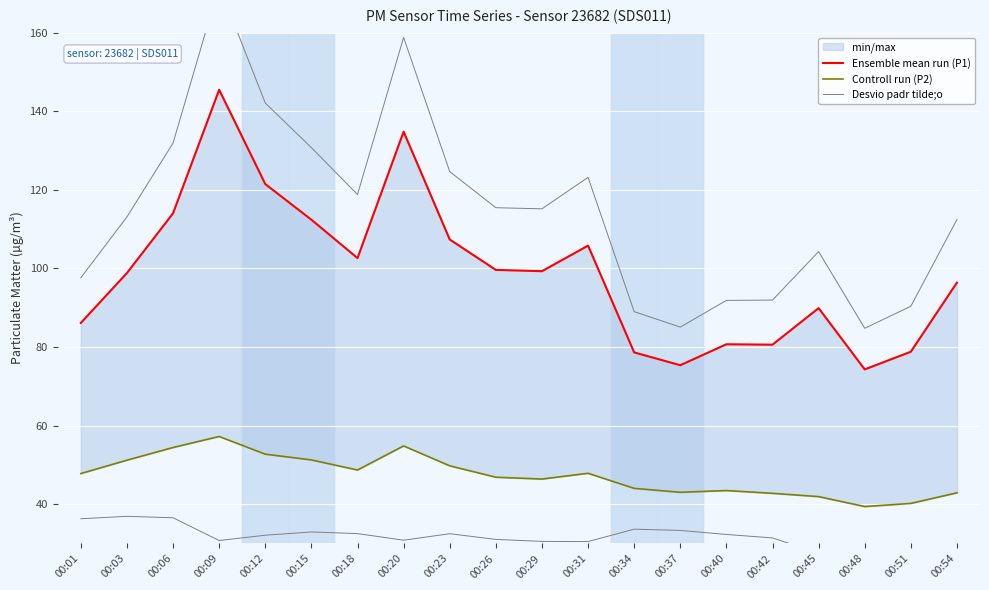

Between 00:45 and 00:26, which is larger?

00:26